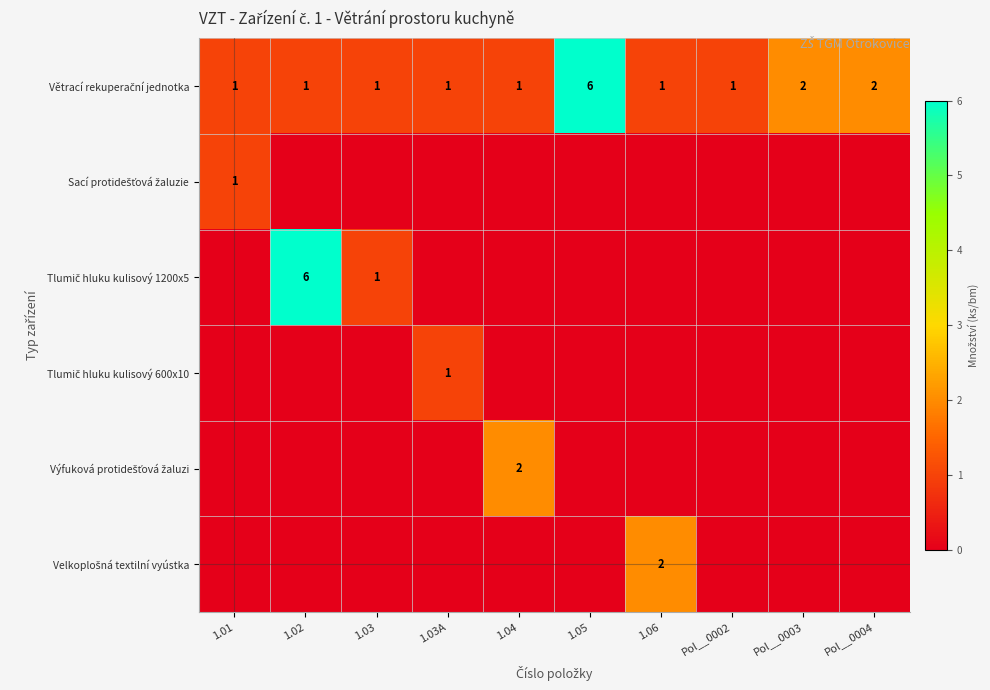

True or false: Sací protidešťová žaluzie has a value of 0 at 1.03A.

True